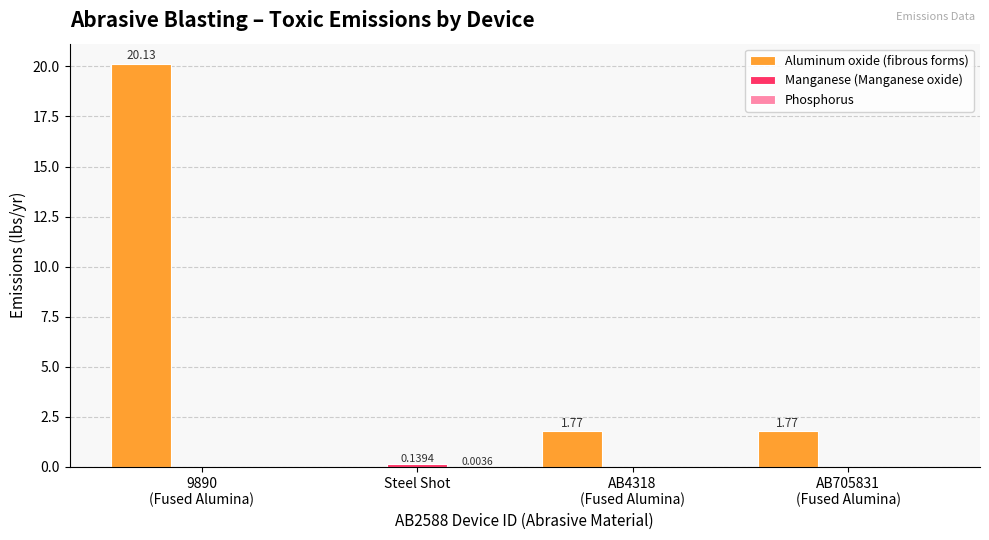

Which series has the largest total across all categories?

Aluminum oxide (fibrous forms)